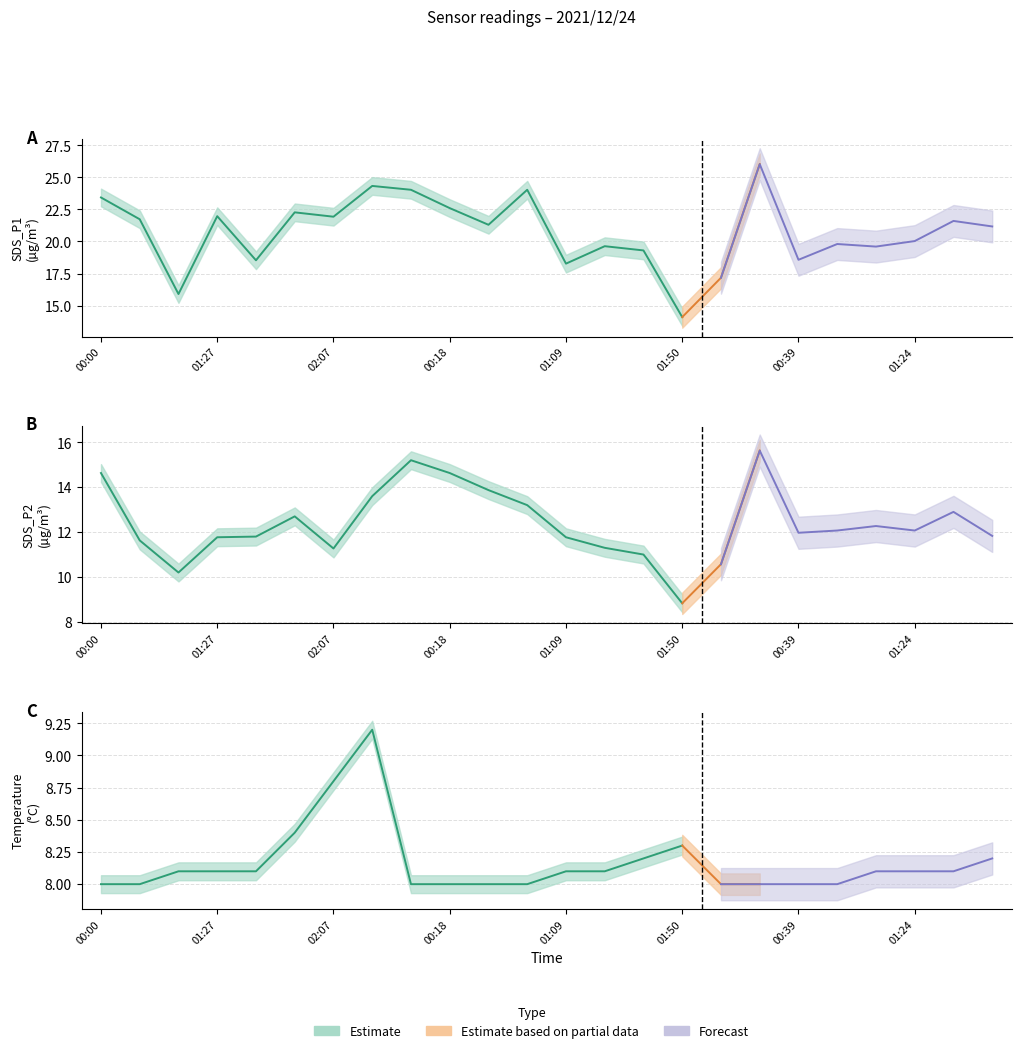

Reading left to right, transcribe all the data shown in this chart.

SDS_P1: 23.4	21.7	15.9	22.0	18.5	22.3	21.9	24.3	24.0	22.6	21.3	24.0	18.3	19.6	19.3	14.1	17.2	26.0	18.6	19.8	19.6	20.0	21.6	21.2
SDS_P2: 14.6	11.6	10.2	11.8	11.8	12.7	11.3	13.6	15.2	14.6	13.9	13.2	11.8	11.3	11.0	8.8	10.6	15.6	12.0	12.1	12.3	12.1	12.9	11.8
Temp: 8.0	8.0	8.1	8.1	8.1	8.4	8.8	9.2	8.0	8.0	8.0	8.0	8.1	8.1	8.2	8.3	8.0	8.0	8.0	8.0	8.1	8.1	8.1	8.2